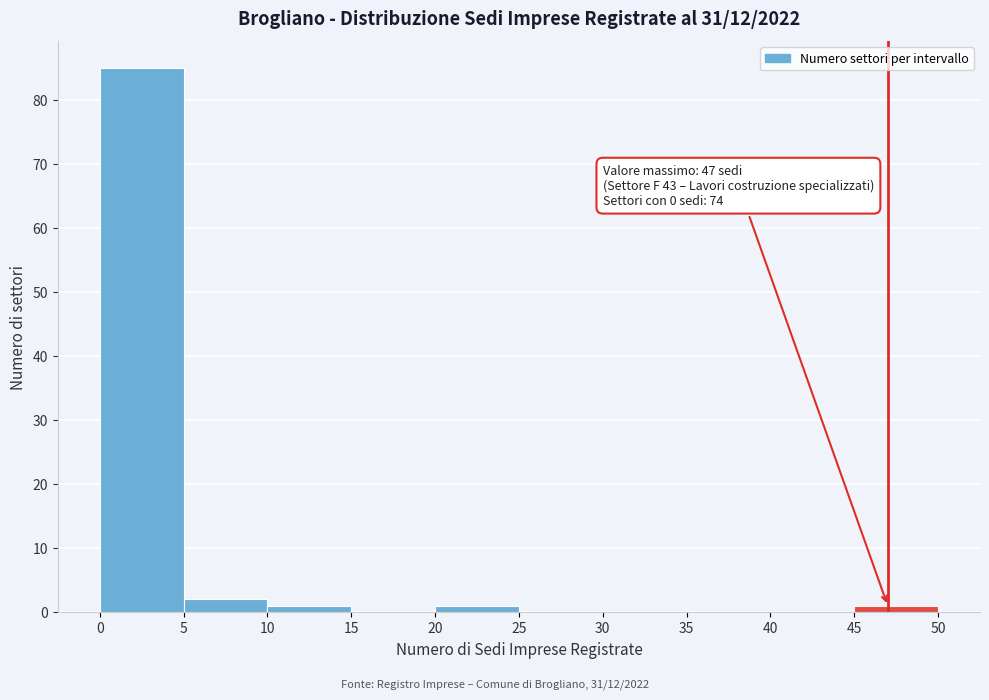

Which range on the x-axis has the tallest bar?

0 to 5